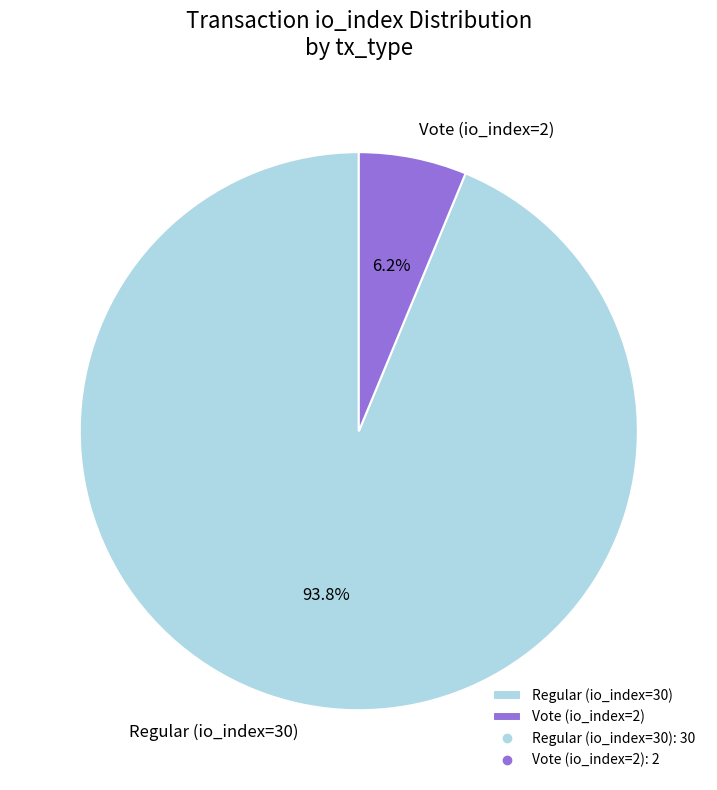

To the nearest percent, what percentage of the pie is Regular (io_index=30)?

94%